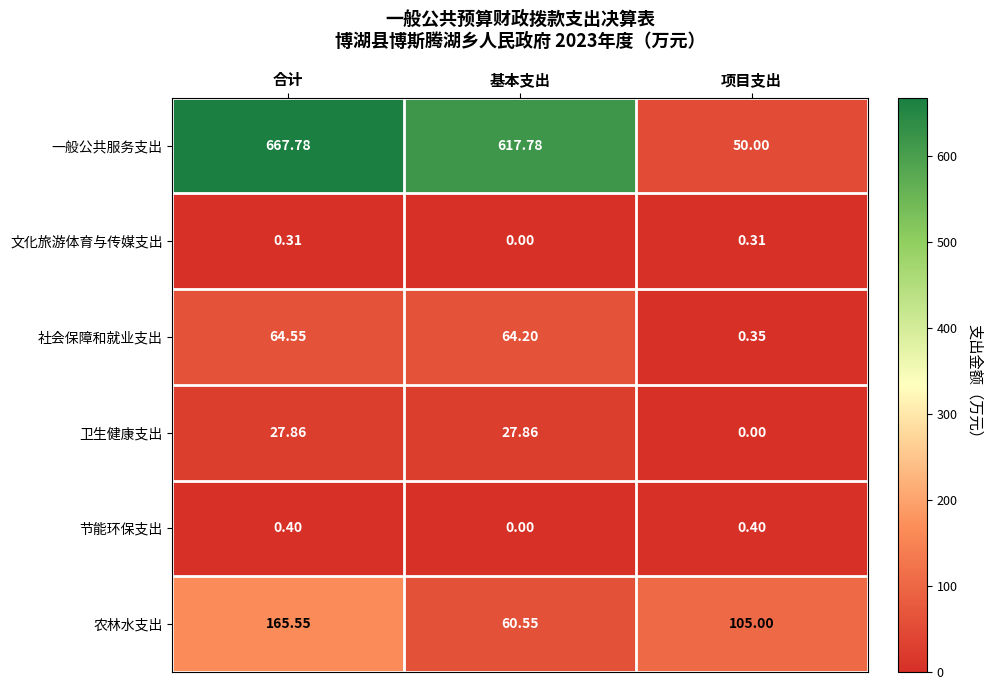

List the labels in order of 社会保障和就业支出 value, largest first.

合计, 基本支出, 项目支出